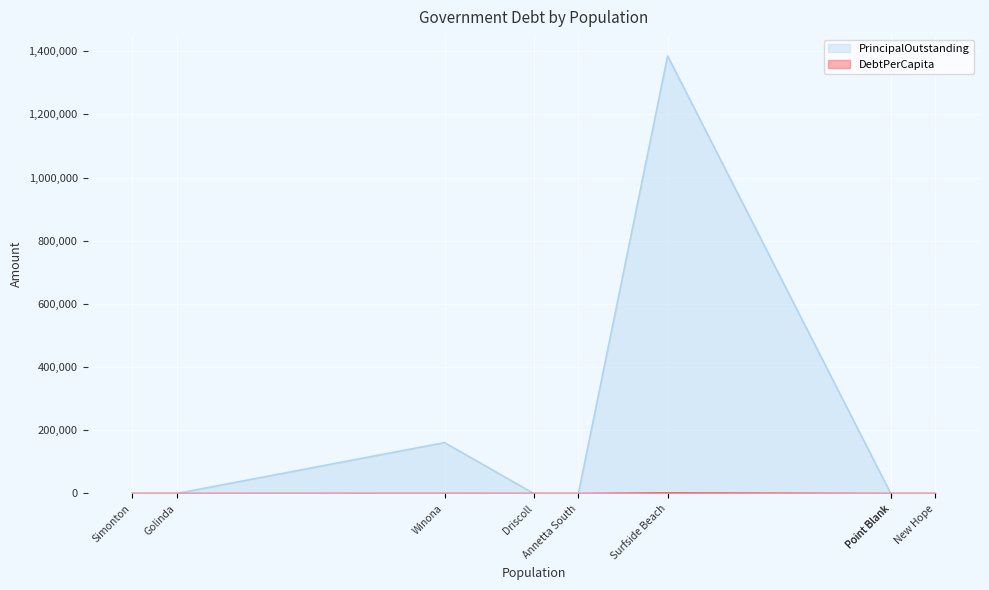

Between New Hope and Annetta South, which series saw the biggest shift?

PrincipalOutstanding